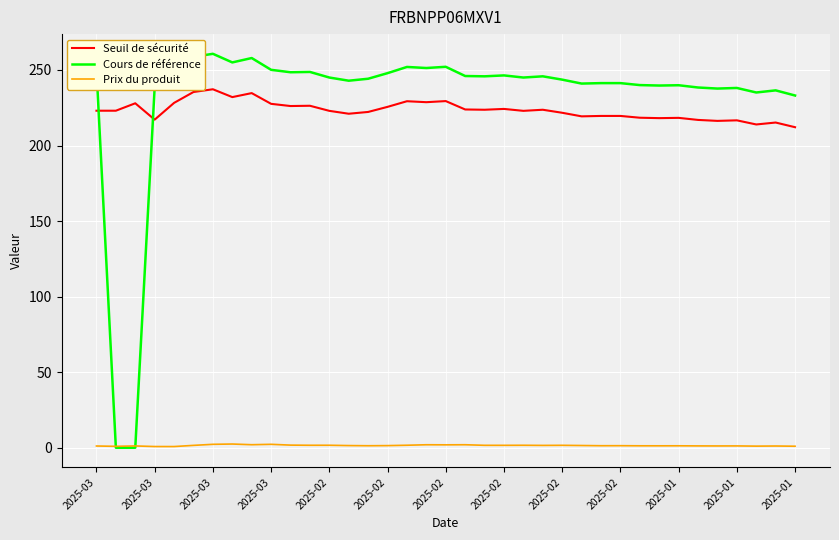

True or false: Seuil de sécurité and Prix du produit intersect in this chart.

False